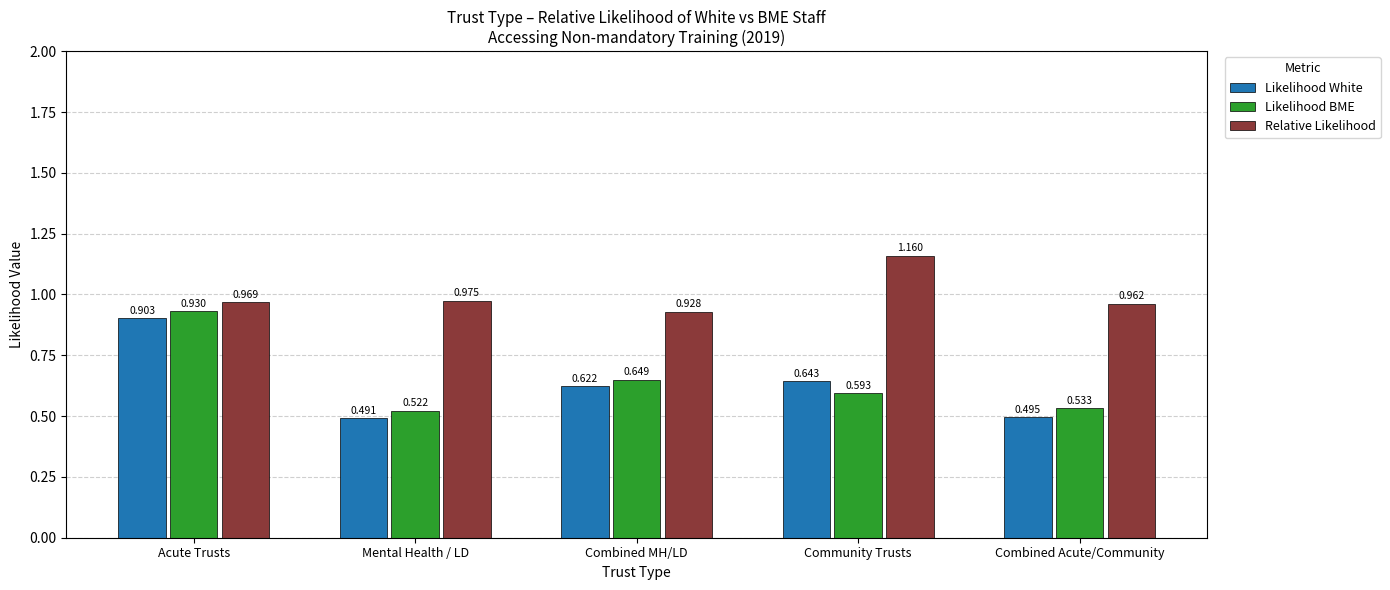

The Likelihood BME series shows 0.2 at Community Trusts. True or false?

False